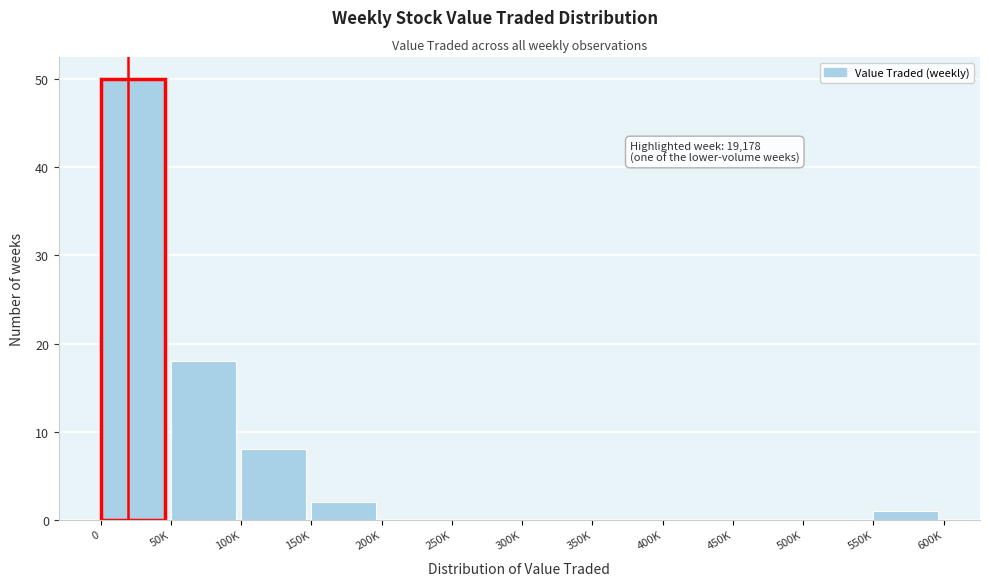

Reading right to left, what are all the values shown in this chart?

550K=1	500K=0	450K=0	400K=0	350K=0	300K=0	250K=0	200K=0	150K=2	100K=8	50K=18	0=50